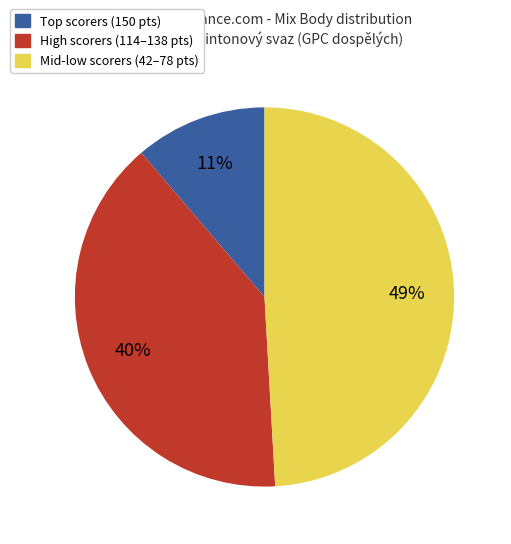

To the nearest percent, what is the average slice percentage?

33%